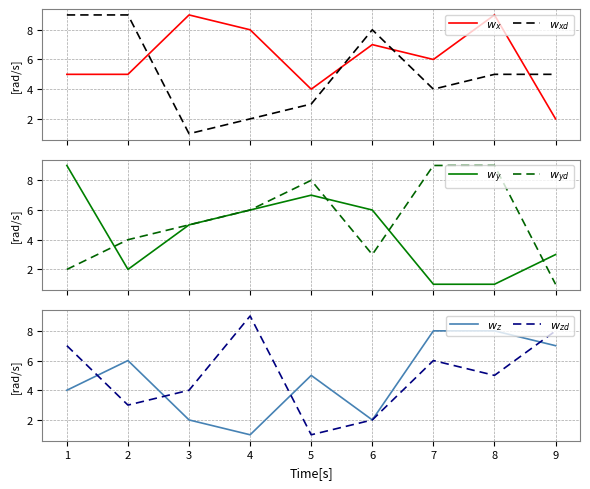

Which series ends up on top after the final intersection of $w_y$ and $w_{yd}$?

$w_y$